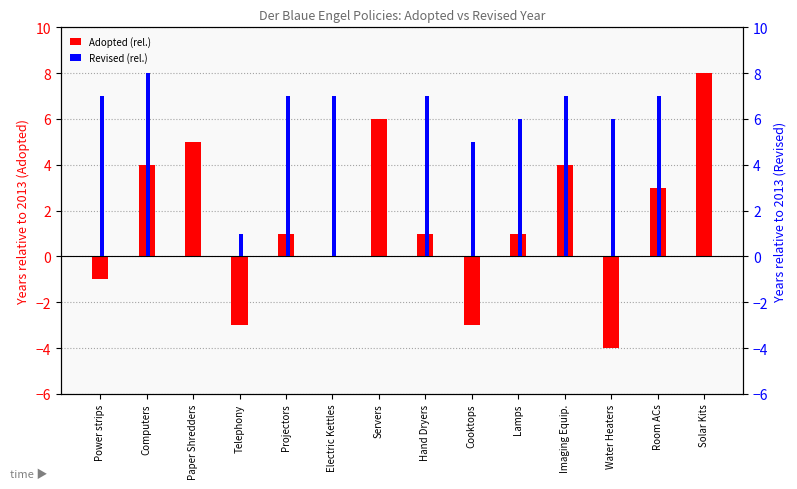

How many Revised (rel.) values are between 8 and 9?

1